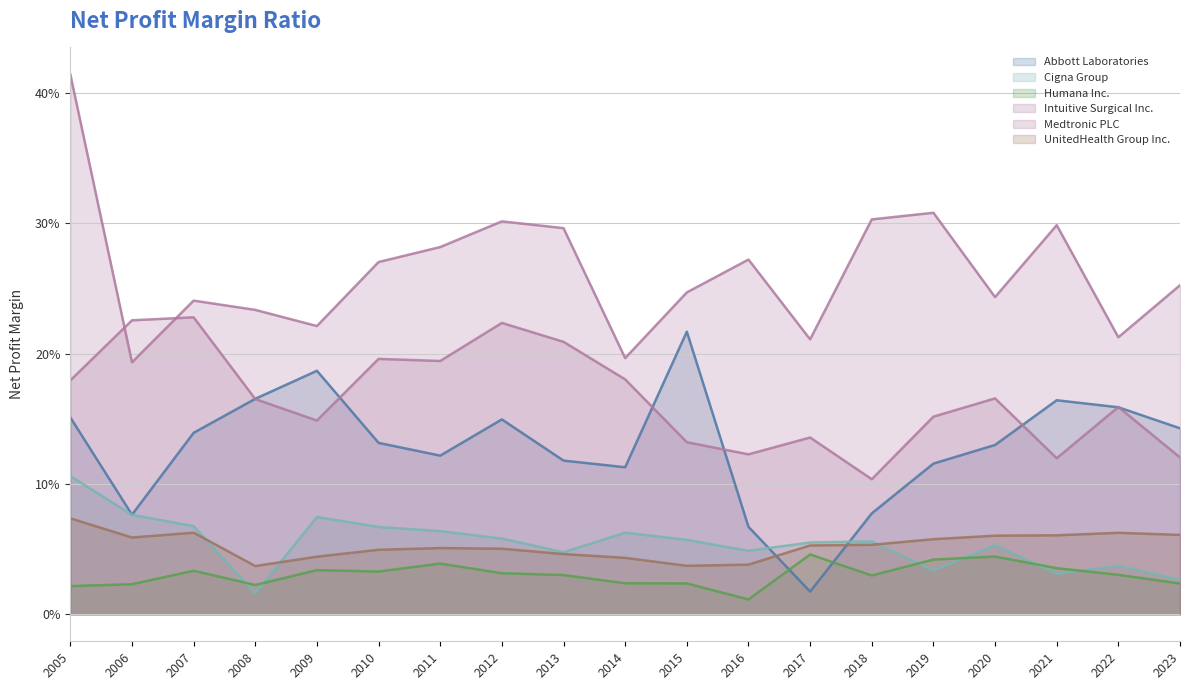

At which category is the sum across all series the highest?

2005